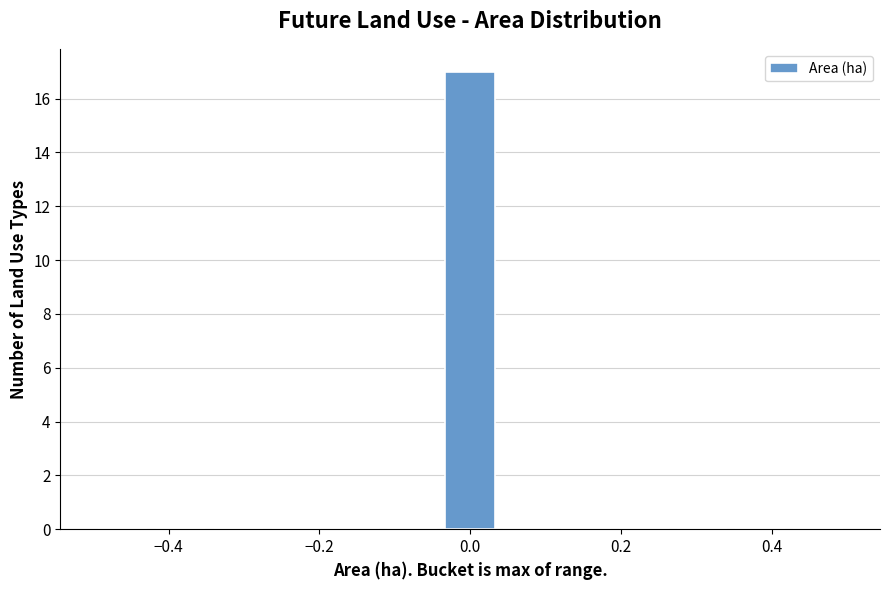

Around what value on the x-axis is the tallest bar? Give the approximate position of its centre, as read against the axis.

0.00